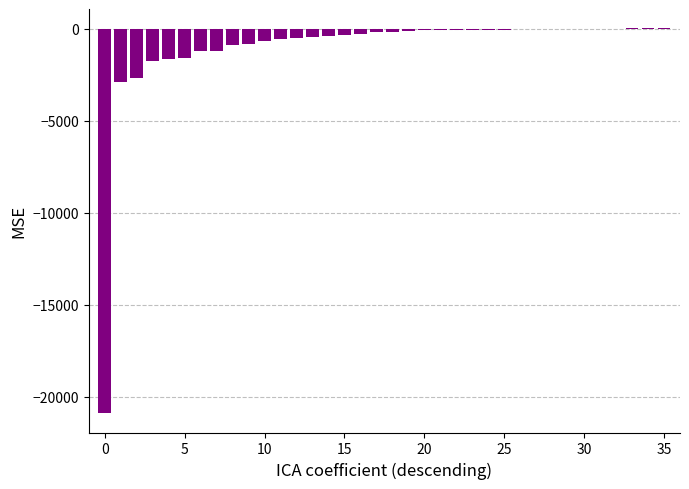

What is the sum of all values?

-39594